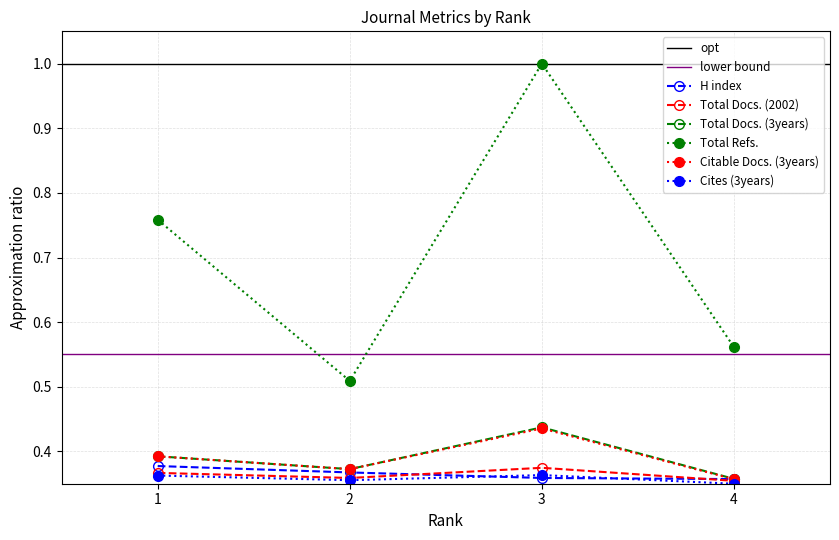

Where is the first local minimum for Total Refs.?

2